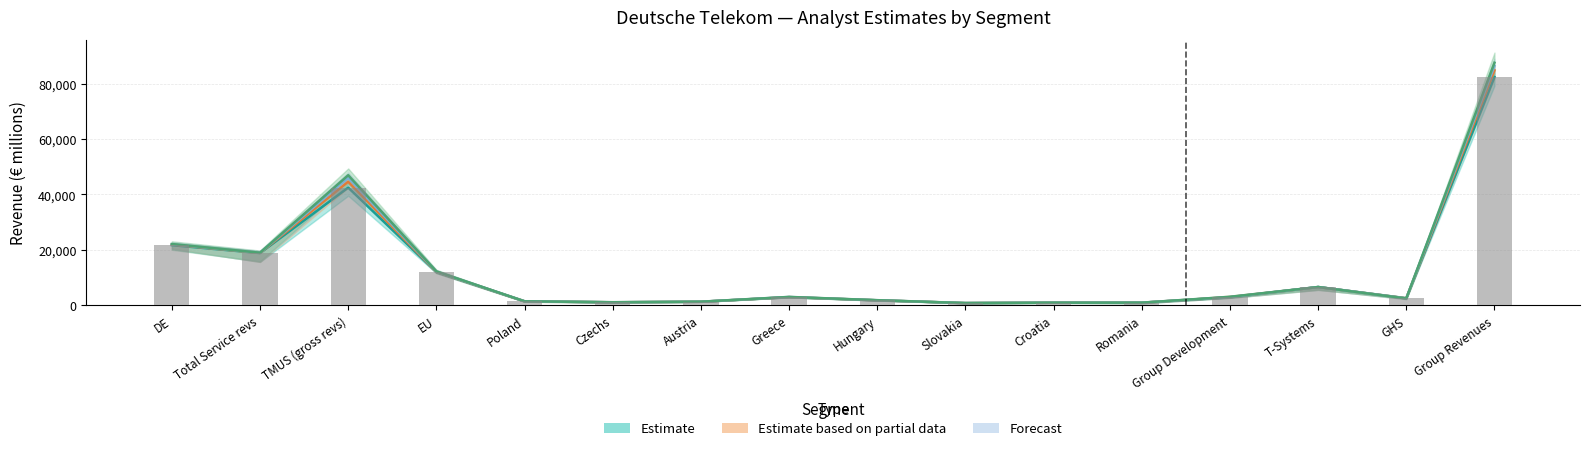

What position from the left is Poland?

5